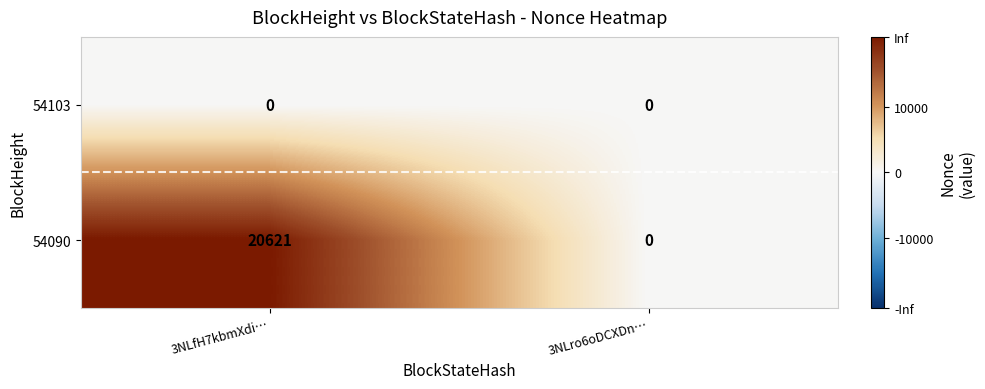

Which series has the widest spread of values?

54090